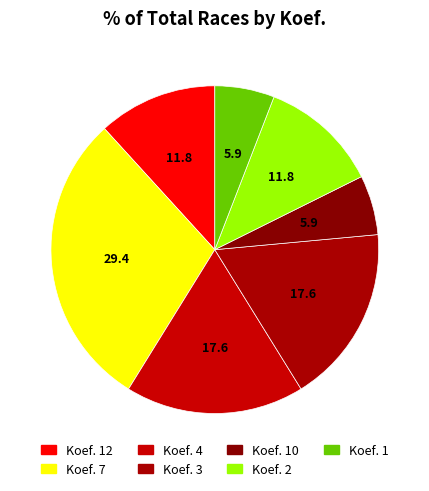

Rank the categories by value from highest to lowest.

Koef. 7, Koef. 4, Koef. 3, Koef. 12, Koef. 2, Koef. 10, Koef. 1